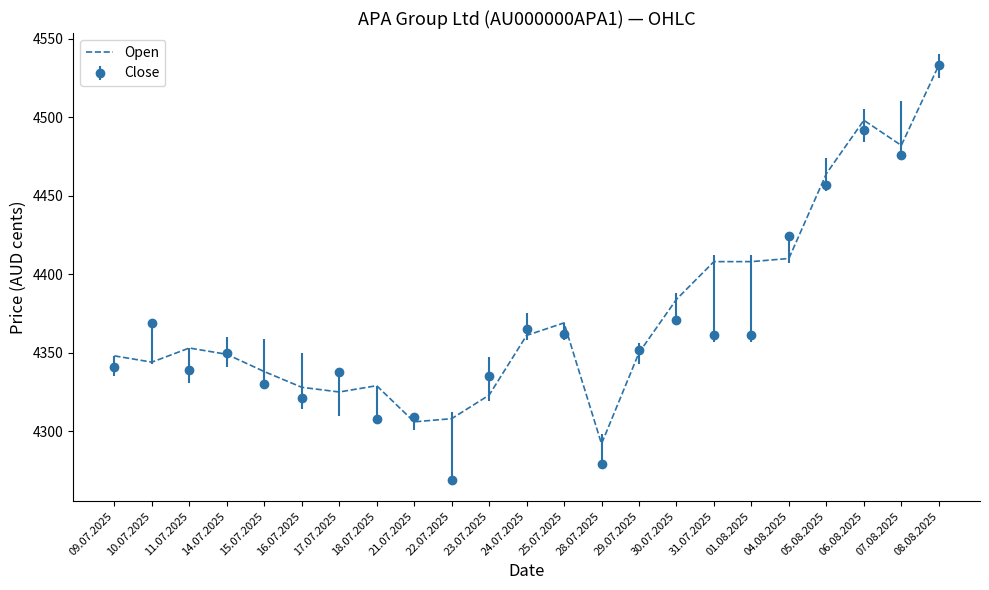

What is the minimum value for Close?

4269